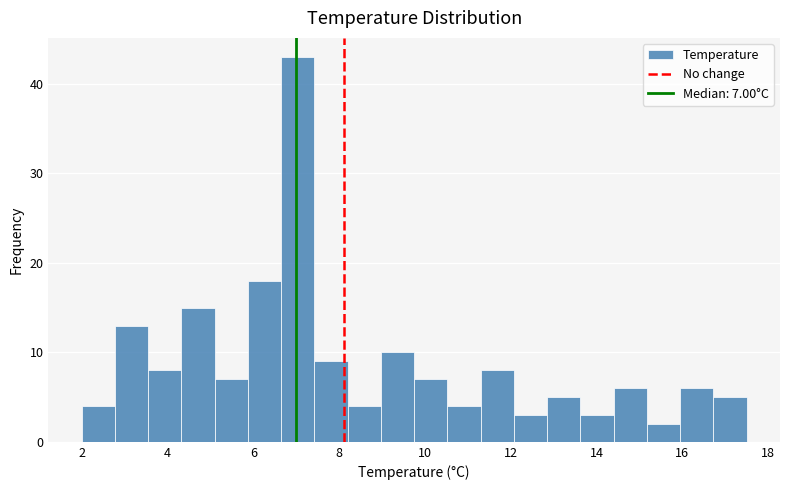

Around what value on the x-axis is the tallest bar? Give the approximate position of its centre, as read against the axis.

7.0